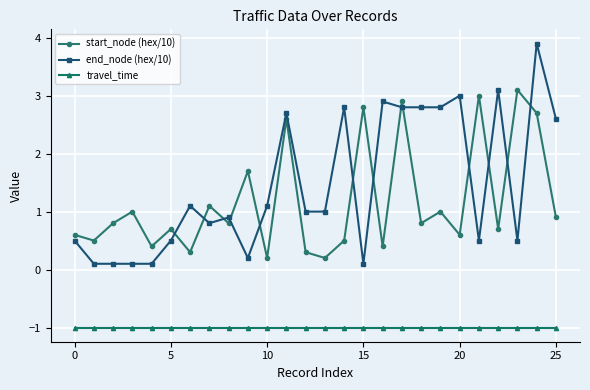

Reading left to right, what are all the values shown in this chart?

start_node (hex/10): 0.6	0.5	0.8	1.0	0.4	0.7	0.3	1.1	0.8	1.7	0.2	2.6	0.3	0.2	0.5	2.8	0.4	2.9	0.8	1.0	0.6	3.0	0.7	3.1	2.7	0.9
end_node (hex/10): 0.5	0.1	0.1	0.1	0.1	0.5	1.1	0.8	0.9	0.2	1.1	2.7	1.0	1.0	2.8	0.1	2.9	2.8	2.8	2.8	3.0	0.5	3.1	0.5	3.9	2.6
travel_time: -1.0	-1.0	-1.0	-1.0	-1.0	-1.0	-1.0	-1.0	-1.0	-1.0	-1.0	-1.0	-1.0	-1.0	-1.0	-1.0	-1.0	-1.0	-1.0	-1.0	-1.0	-1.0	-1.0	-1.0	-1.0	-1.0